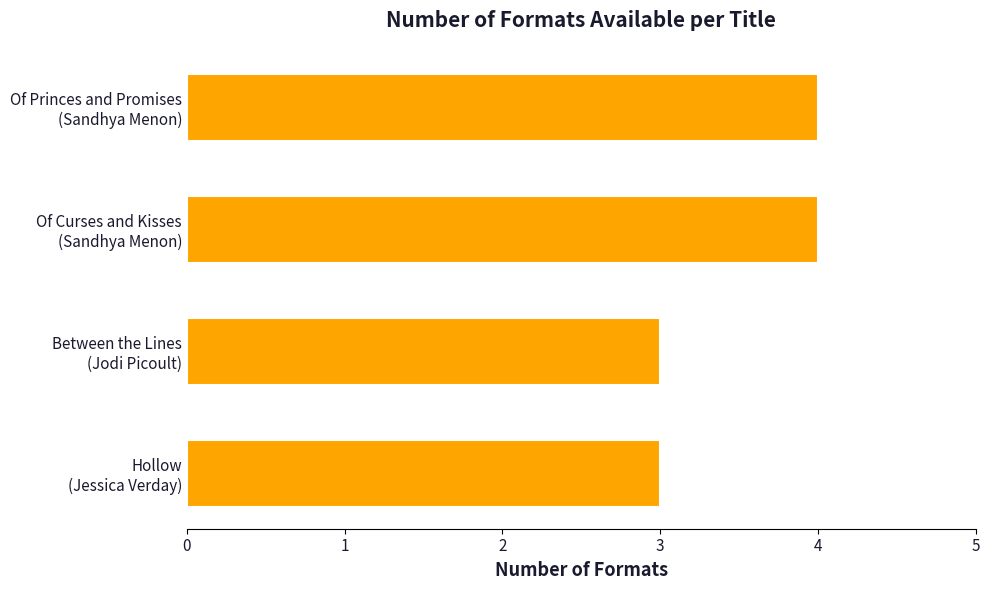

What is the sum of all values?

14